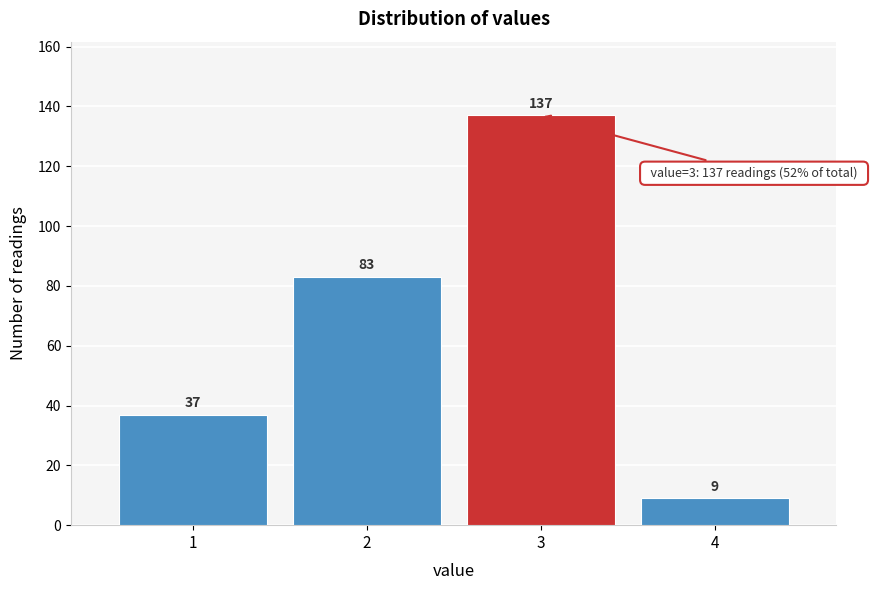

How tall is the bar that spans 3.5 to 4.5 on the x-axis?

9